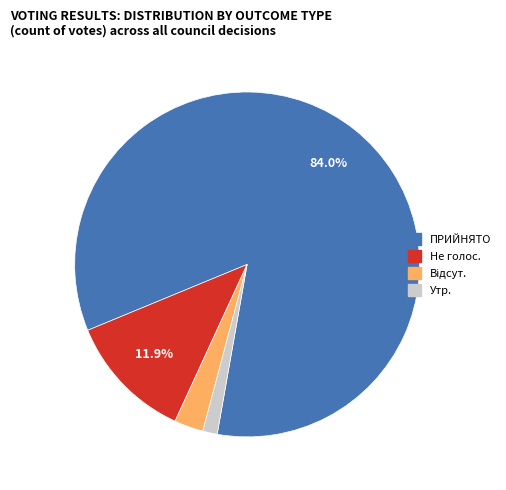

What percentage is the ПРИЙНЯТО slice, to the nearest percent?

84%